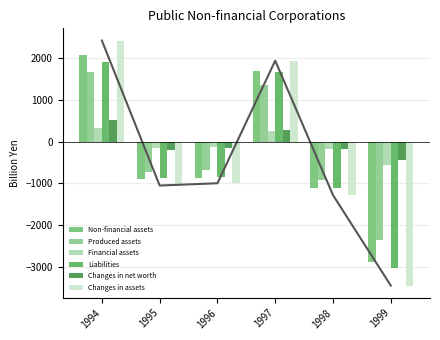

How many categories are shown in the chart?

6